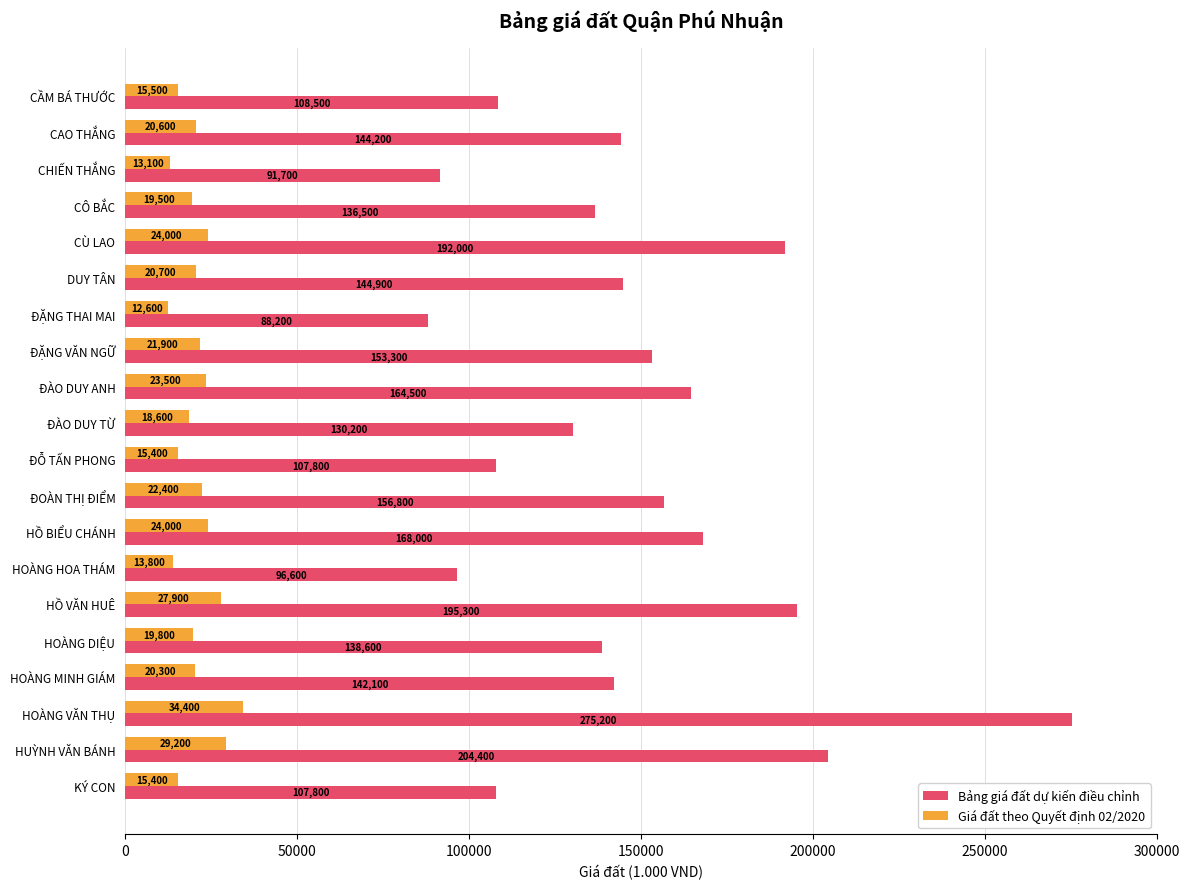

What is the smallest value displayed?

12600